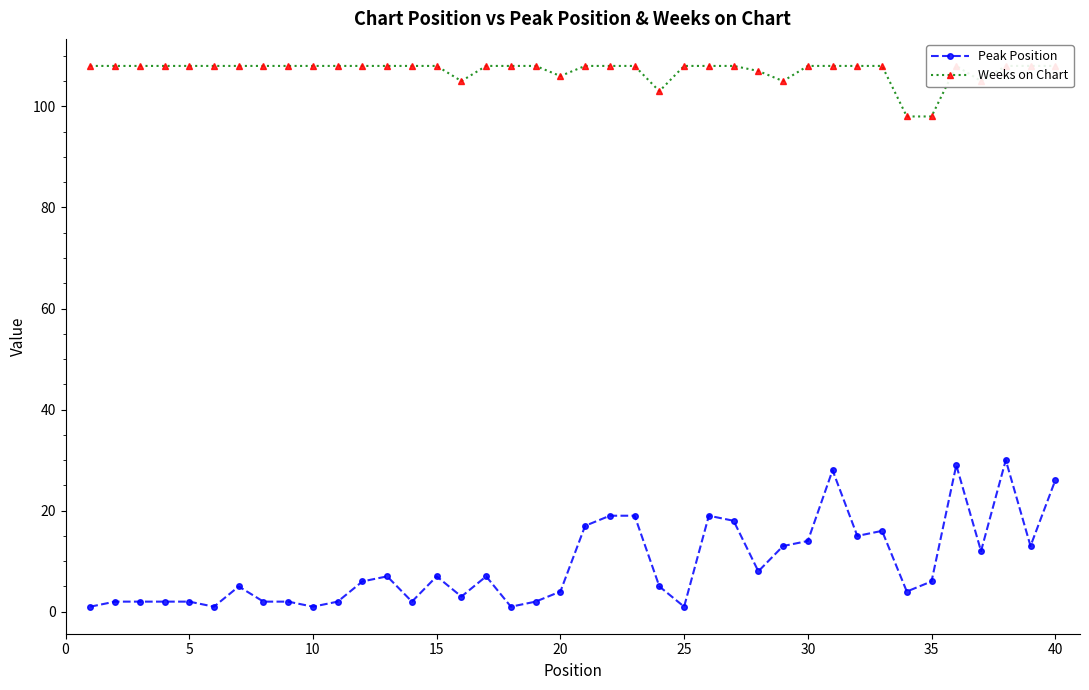

Is it true that Peak Position equals 7 at 15?

True